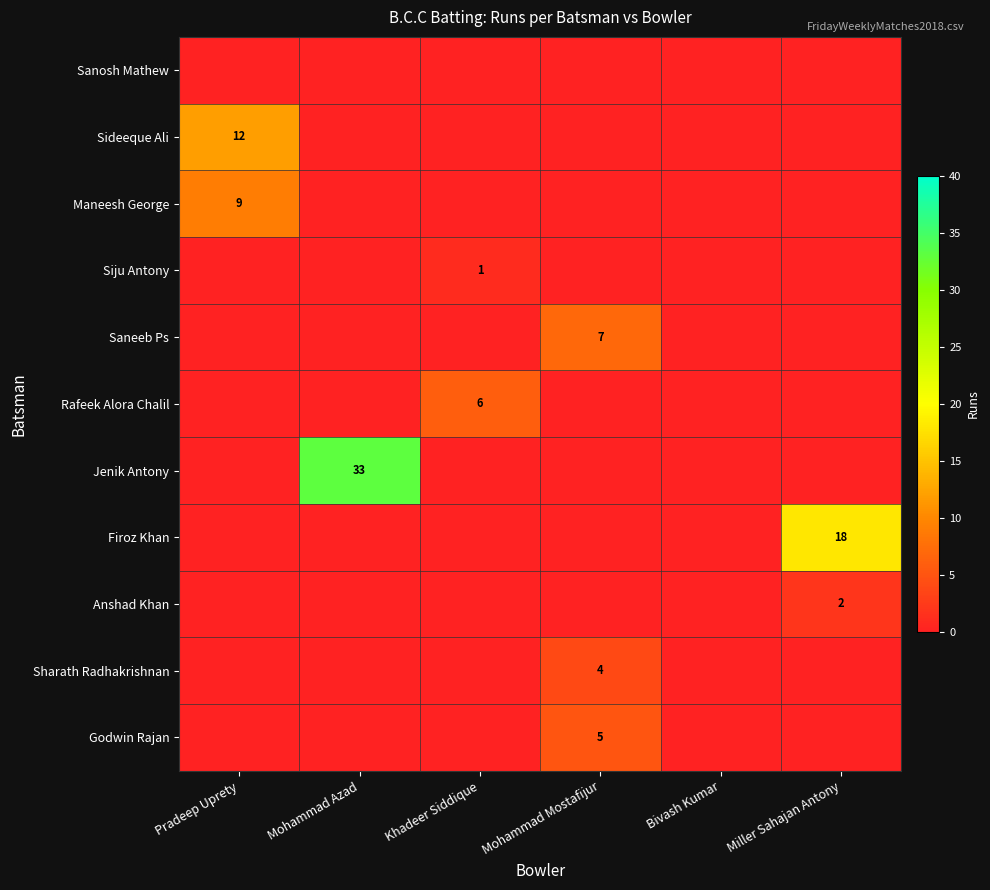

Is the value of Firoz Khan at Miller Sahajan Antony greater than the value of Jenik Antony at Mohammad Azad?

No